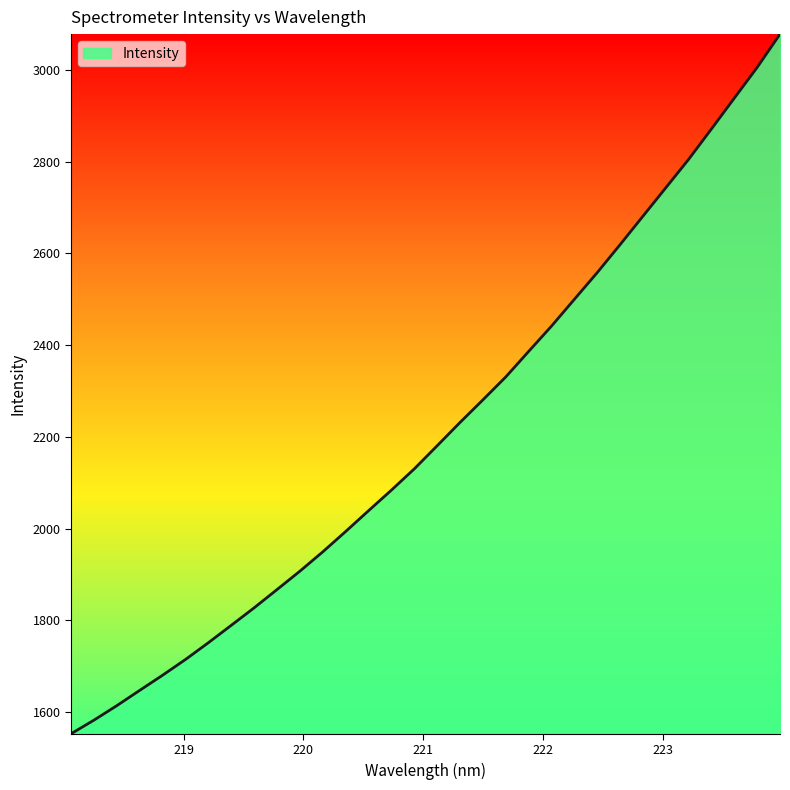

What is the difference between the maximum and minimum values?

1525.2